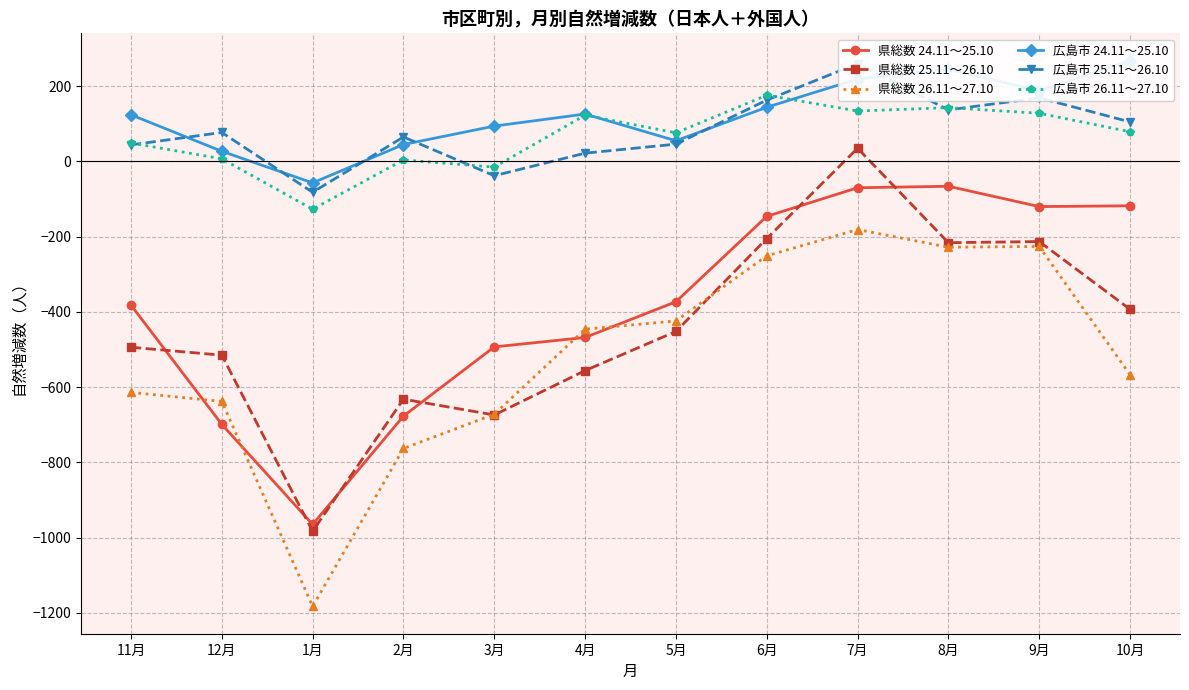

Reading right to left, list all the values displayed in this chart.

県総数 24.11～25.10: -118	-120	-66	-70	-146	-373	-468	-493	-677	-965	-699	-382
県総数 25.11～26.10: -393	-213	-216	35	-205	-452	-556	-674	-632	-983	-515	-494
県総数 26.11～27.10: -567	-226	-228	-181	-251	-424	-446	-672	-763	-1183	-638	-614
広島市 24.11～25.10: 268	188	245	219	144	55	126	94	45	-57	27	124
広島市 25.11～26.10: 105	169	137	260	163	46	22	-38	65	-82	77	44
広島市 26.11～27.10: 79	128	143	134	176	76	123	-15	4	-127	7	49